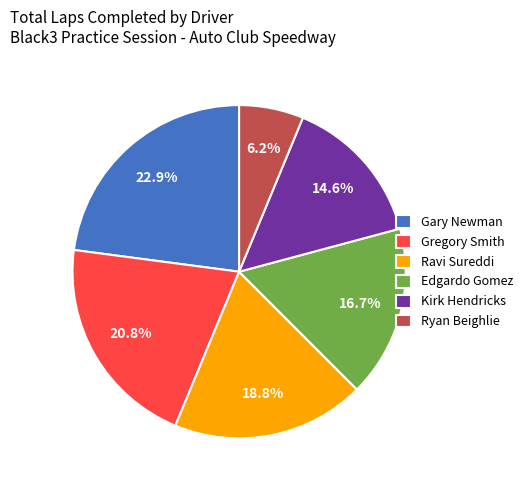

Is Gregory Smith the majority of the pie?

No